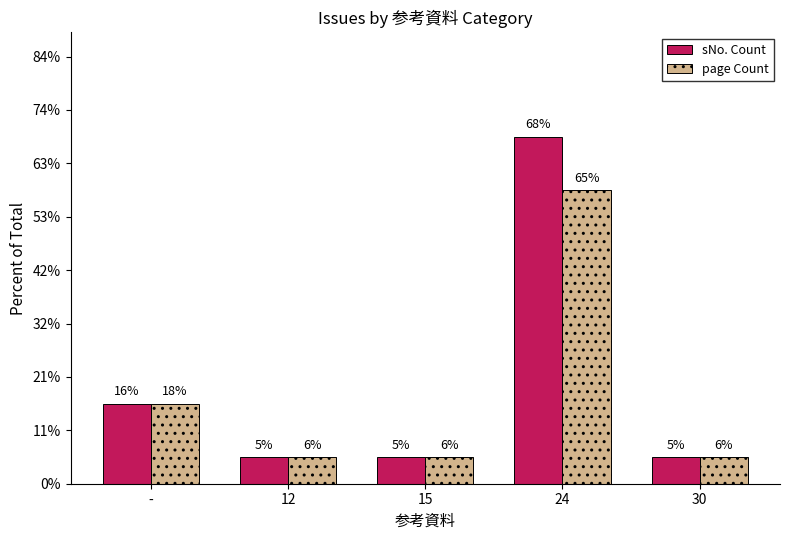

List the series in order of their peak value, highest first.

sNo. Count, page Count